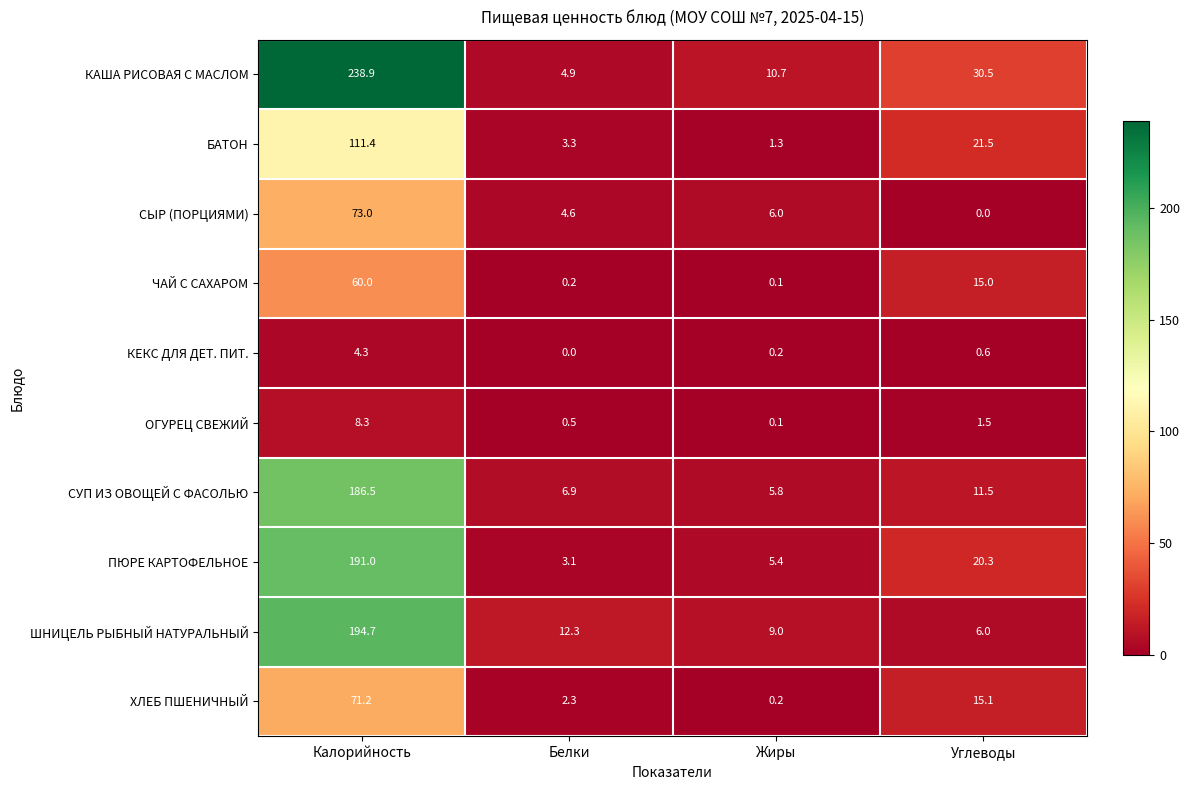

How many distinct data groups are displayed?

10